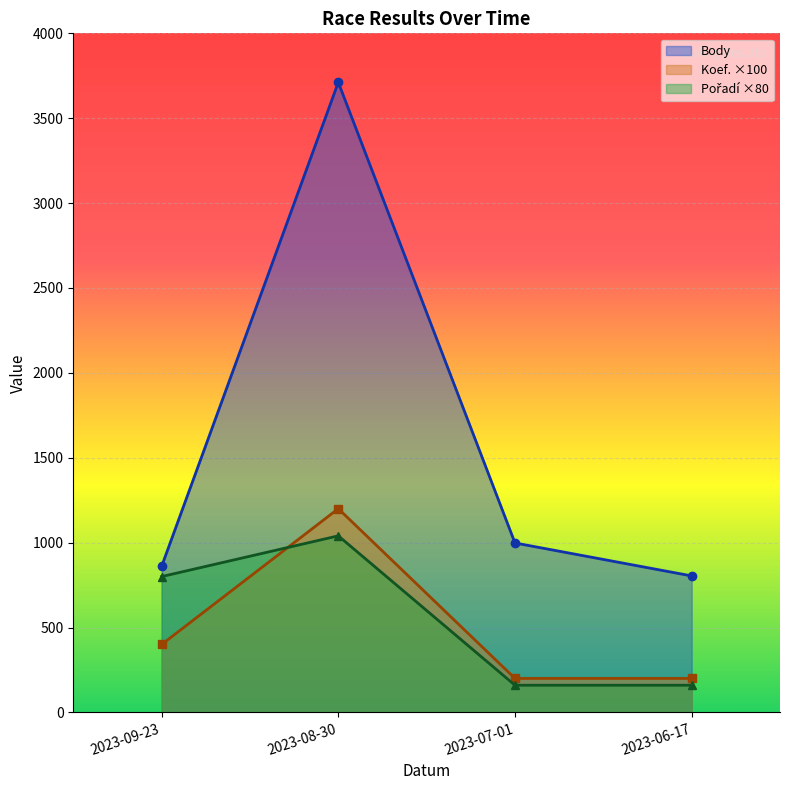

What is the difference between the maximum and minimum values in the Pořadí series?

880